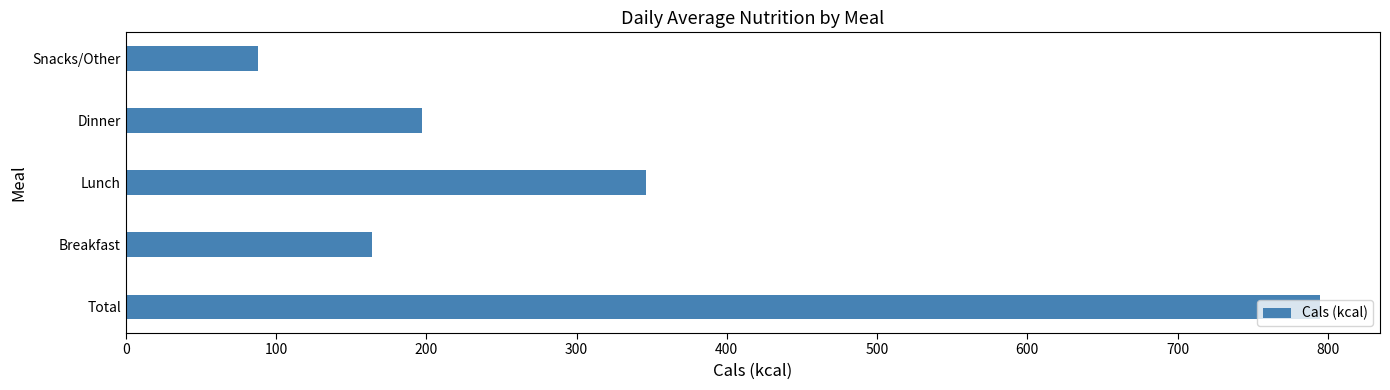

What is the smallest value displayed?

88